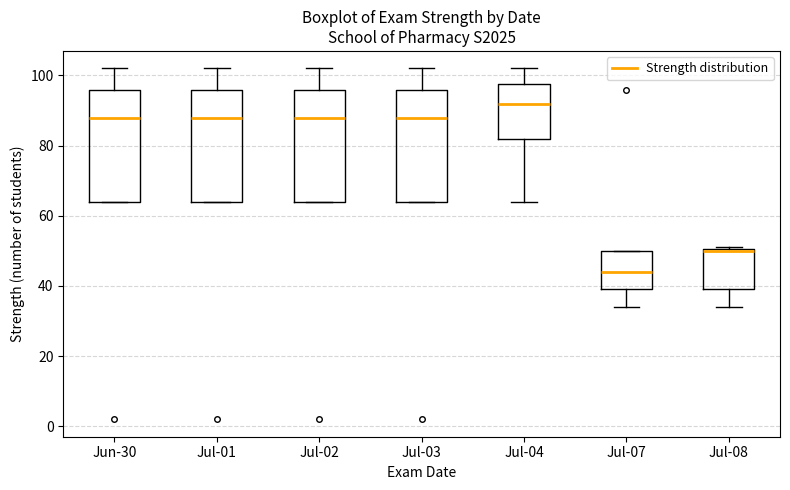

Reading left to right, transcribe this box plot: for each box, give where its median line is, the range the box spans, and where its two whiskers end, as read against the y-axis. The values are not printed on the chart, so give them approximately, as read against the axis.

Jun-30: median 88, box 64 to 96, whiskers 64 to 102
Jul-01: median 88, box 64 to 96, whiskers 64 to 102
Jul-02: median 88, box 64 to 96, whiskers 64 to 102
Jul-03: median 88, box 64 to 96, whiskers 64 to 102
Jul-04: median 92, box 82 to 98, whiskers 64 to 102
Jul-07: median 44, box 40 to 50, whiskers 34 to 50
Jul-08: median 50, box 40 to 50, whiskers 34 to 52